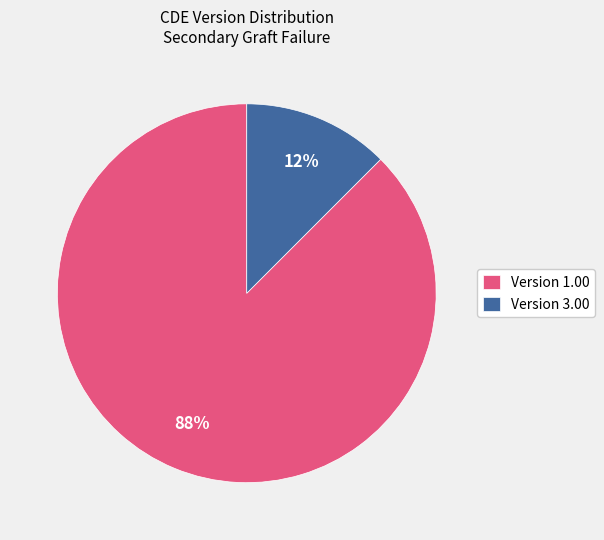

True or false: Version 3.00 accounts for 12% of the total.

True